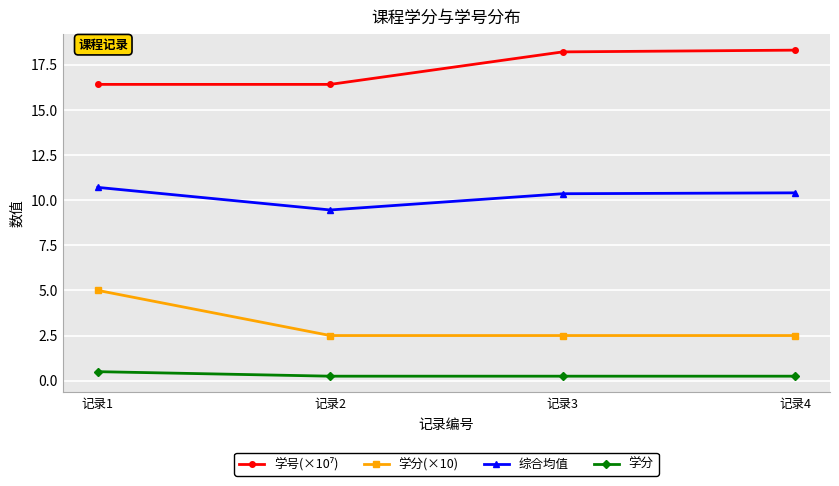

True or false: 学分 and 学分(×10) cross at least once.

False